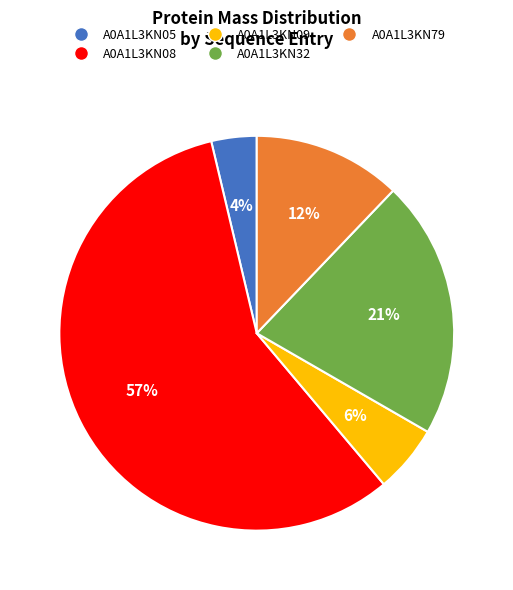

What is the smallest slice in the pie chart?

A0A1L3KN05